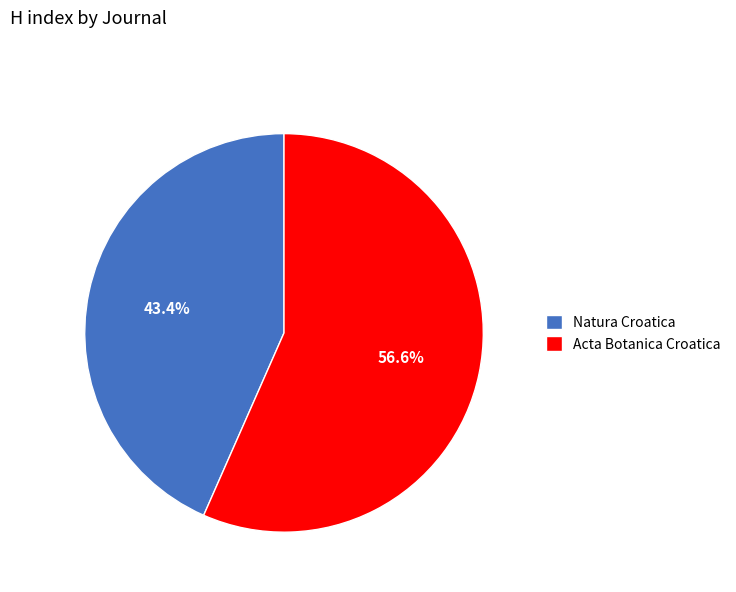

To the nearest percent, what portion does Acta Botanica Croatica represent?

57%